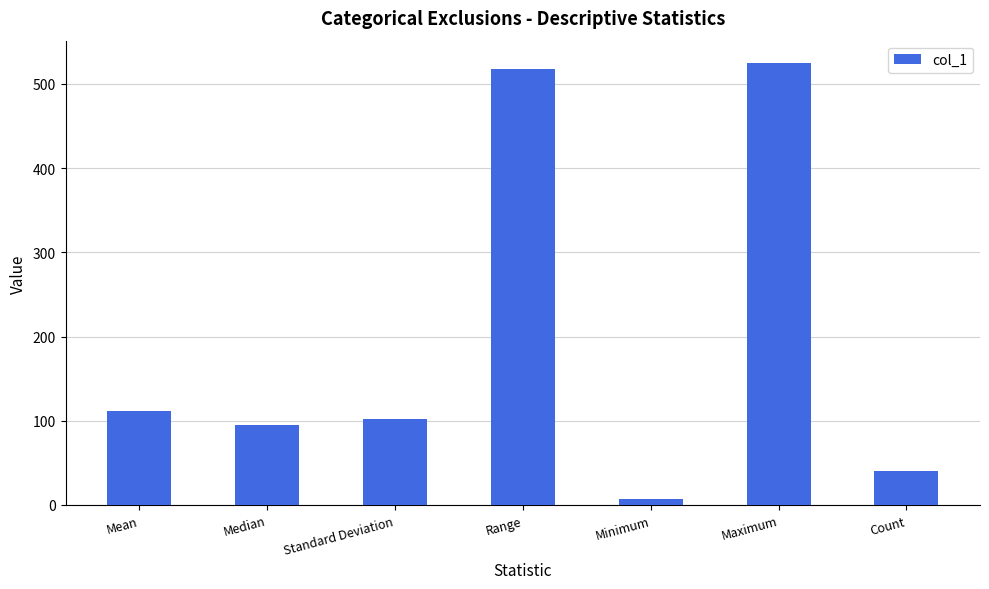

Are the bars horizontal?

No